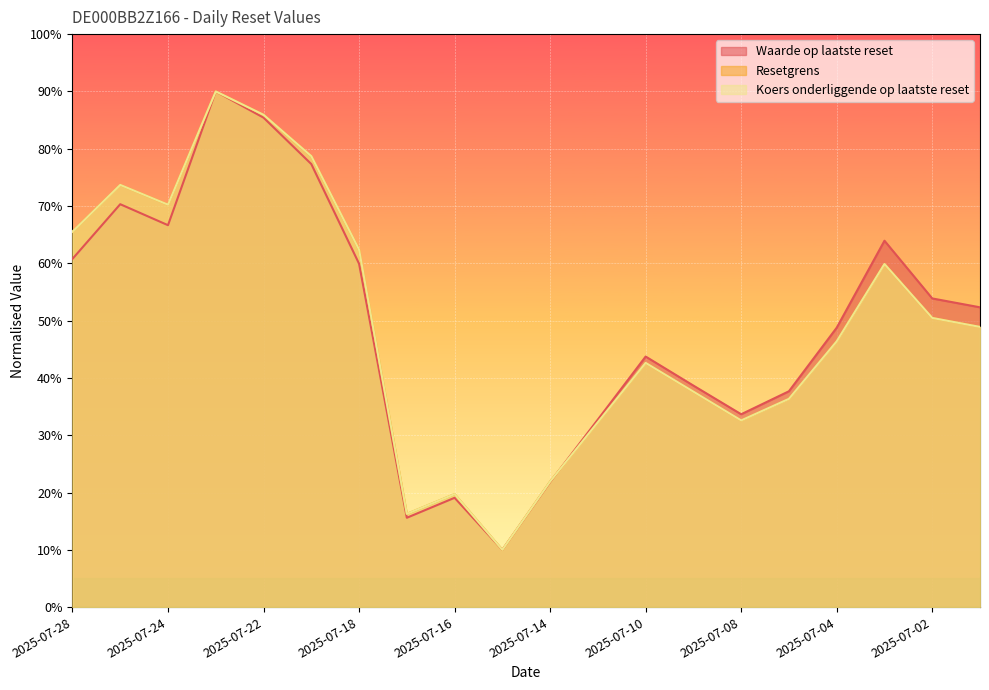

Reading right to left, what are all the values shown in this chart?

Waarde op laatste reset: 2025-07-01=52.3	2025-07-02=53.9	2025-07-03=63.9	2025-07-04=48.8	2025-07-07=37.7	2025-07-08=33.7	2025-07-09=38.7	2025-07-10=43.7	2025-07-11=32.7	2025-07-14=21.8	2025-07-15=10.0	2025-07-16=19.1	2025-07-17=15.6	2025-07-18=59.9	2025-07-21=77.3	2025-07-22=85.4	2025-07-23=90.0	2025-07-24=66.7	2025-07-25=70.3	2025-07-28=60.8
Resetgrens: 2025-07-01=48.9	2025-07-02=50.5	2025-07-03=59.9	2025-07-04=46.4	2025-07-07=36.4	2025-07-08=32.6	2025-07-09=37.6	2025-07-10=42.6	2025-07-11=32.3	2025-07-14=21.9	2025-07-15=10.0	2025-07-16=19.7	2025-07-17=16.3	2025-07-18=62.4	2025-07-21=78.7	2025-07-22=85.9	2025-07-23=90.0	2025-07-24=70.2	2025-07-25=73.7	2025-07-28=65.5
Koers onderliggende op laatste reset: 2025-07-01=48.9	2025-07-02=50.5	2025-07-03=59.9	2025-07-04=46.4	2025-07-07=36.4	2025-07-08=32.6	2025-07-09=37.6	2025-07-10=42.6	2025-07-11=32.3	2025-07-14=21.9	2025-07-15=10.0	2025-07-16=19.7	2025-07-17=16.3	2025-07-18=62.4	2025-07-21=78.7	2025-07-22=85.9	2025-07-23=90.0	2025-07-24=70.2	2025-07-25=73.7	2025-07-28=65.5